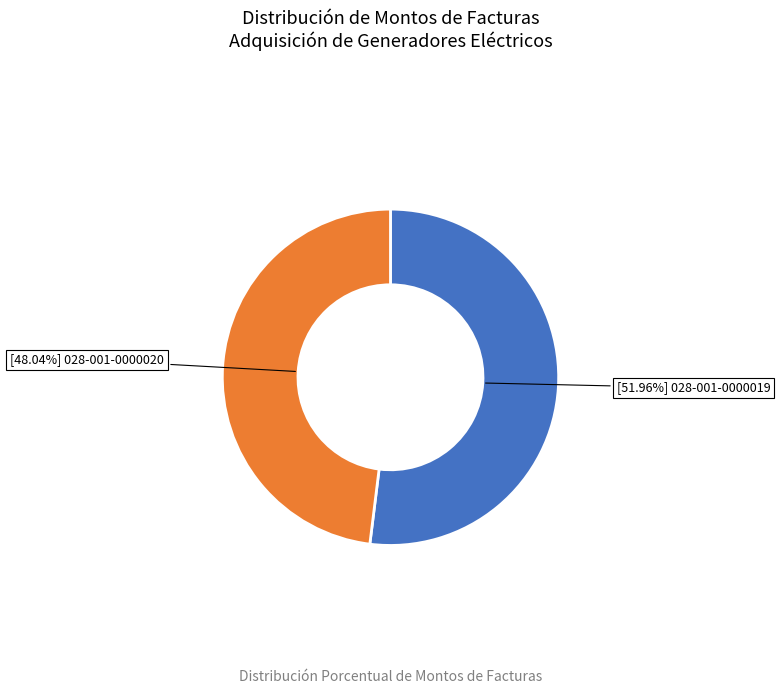

Is there a majority slice in this chart?

Yes